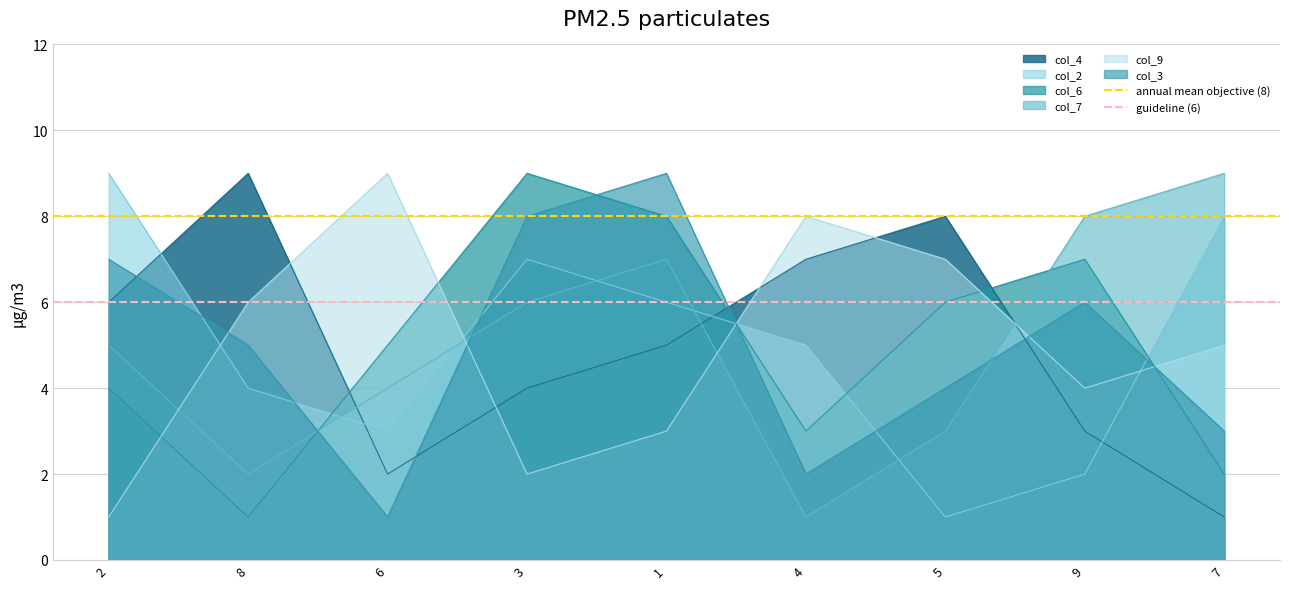

What is the value of the guideline (6) point at the 1st from the left?

6